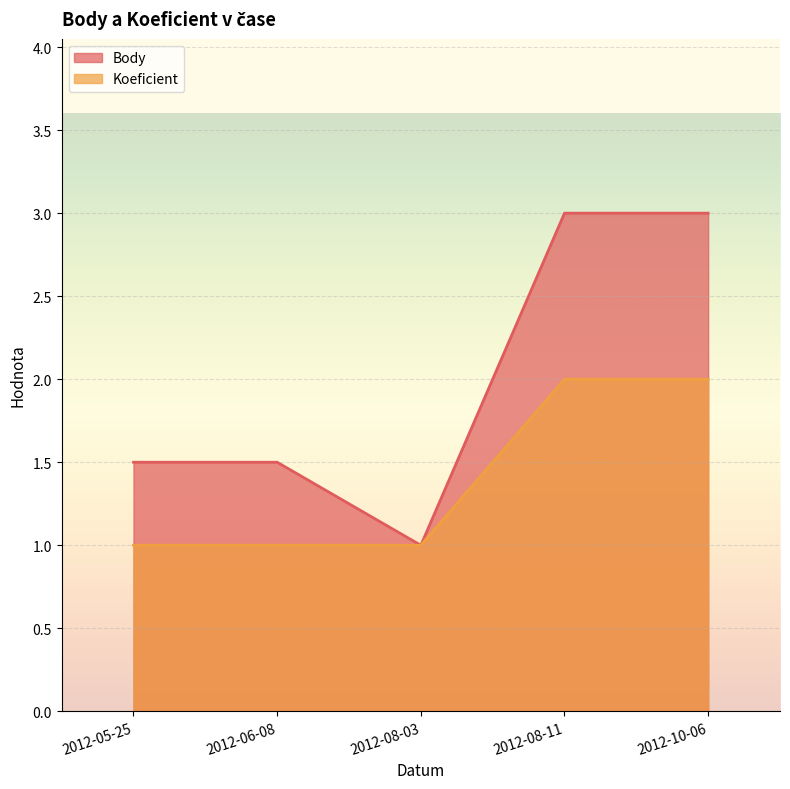

What is the value of the Body point at the 5th from the left?

3.0